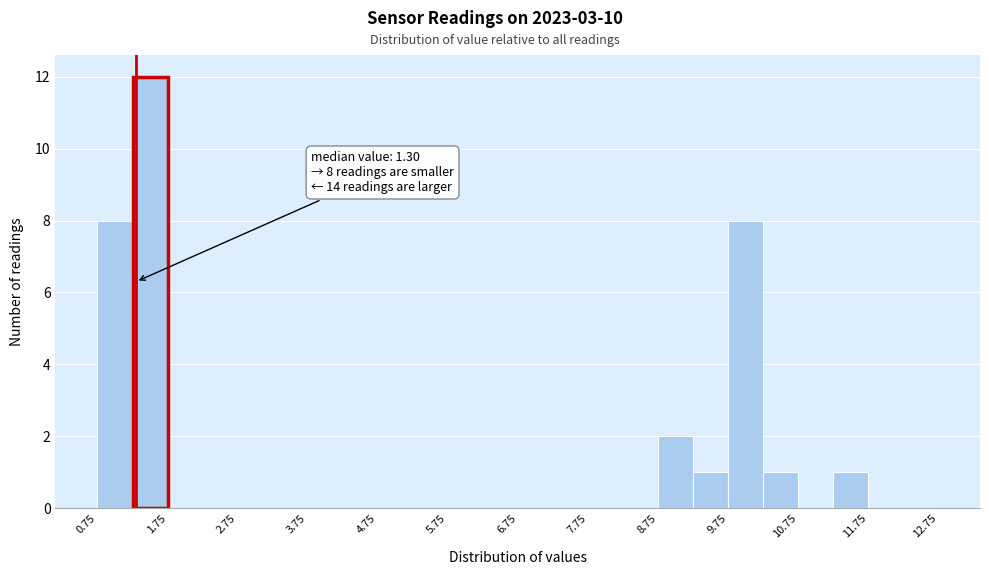

Which range on the x-axis has the tallest bar?

1.25 to 1.75